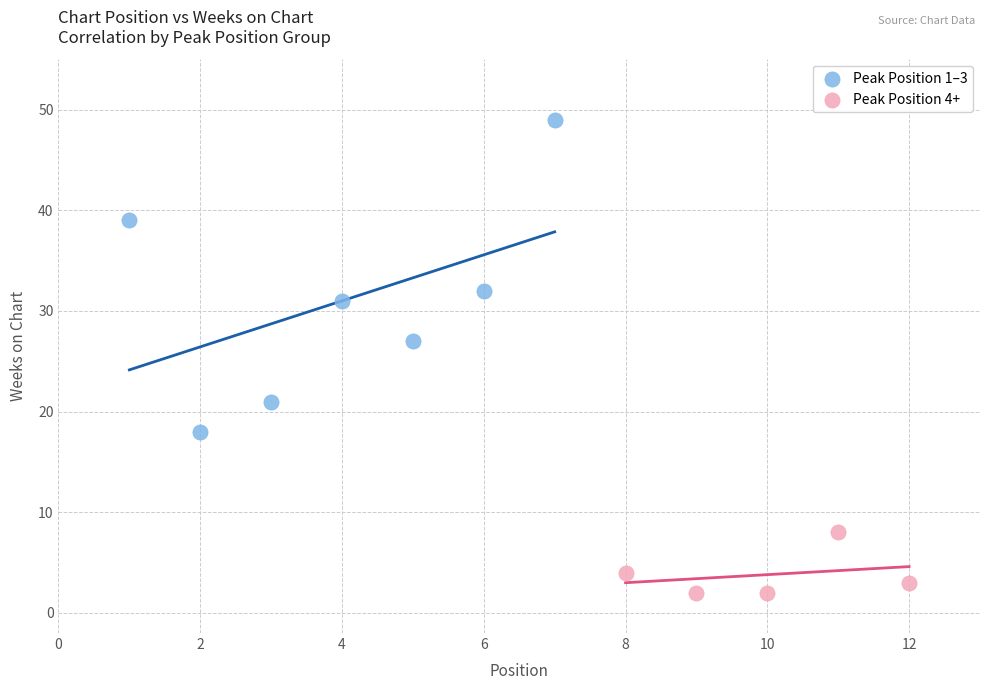

Which series reaches the minimum Y coordinate?

Peak Position 4+